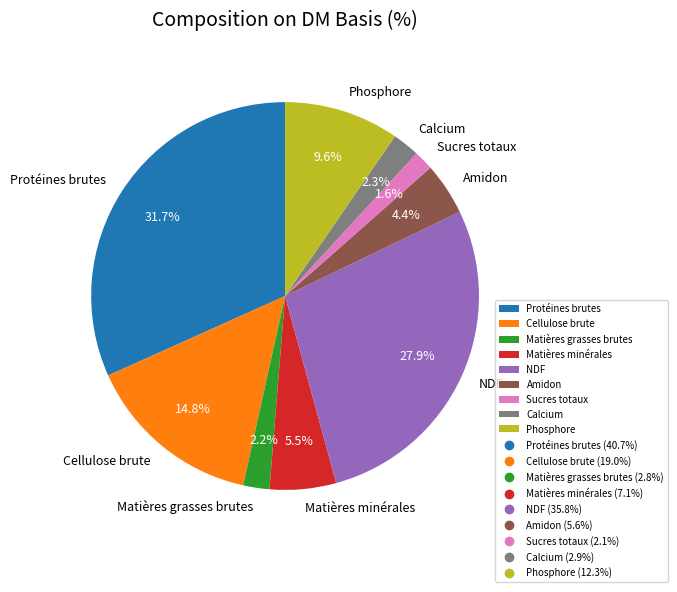

To the nearest percent, what is the average slice percentage?

11%